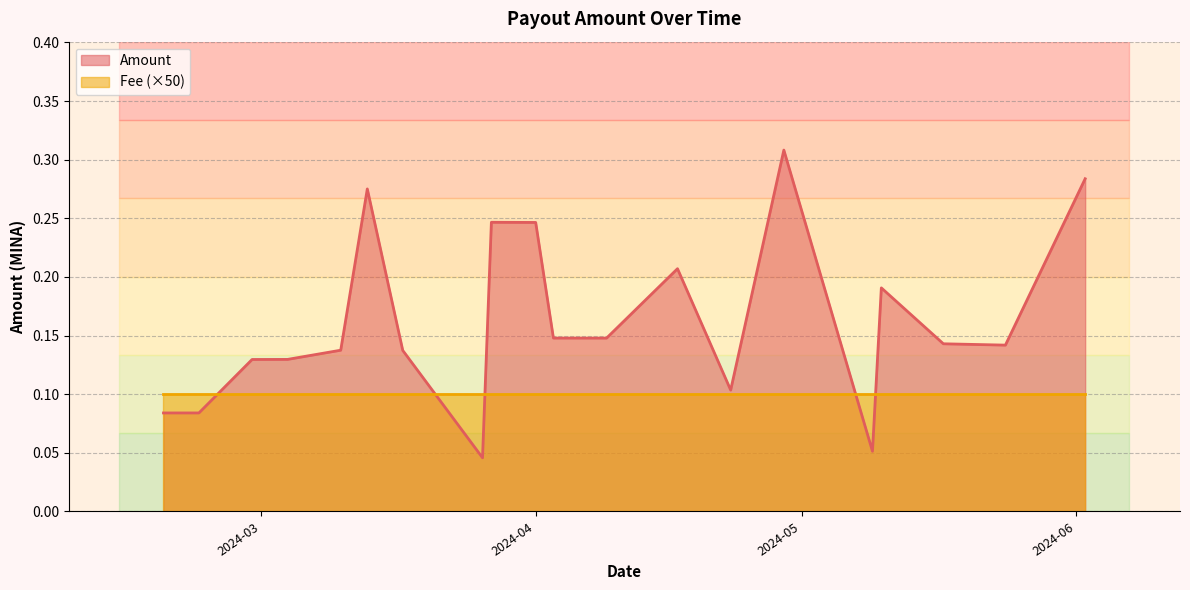

Which series changed the most between 2024-05-10 and 2024-02-23?

Amount